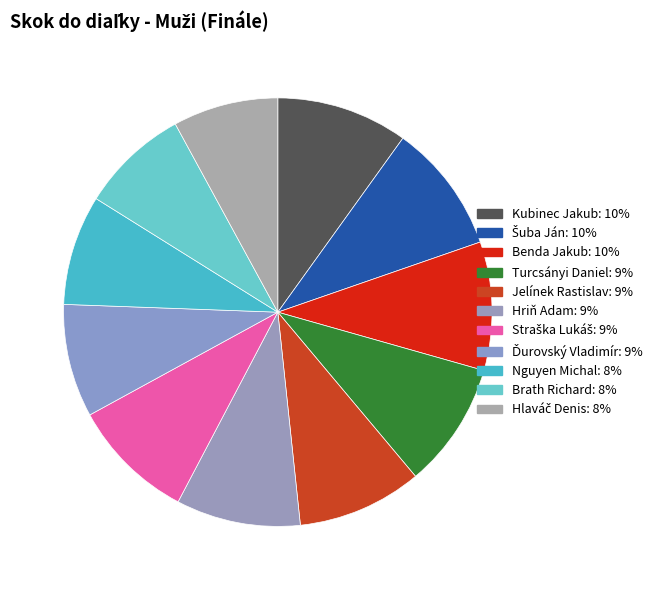

Is it true that Straška Lukáš is 9% of the pie?

True